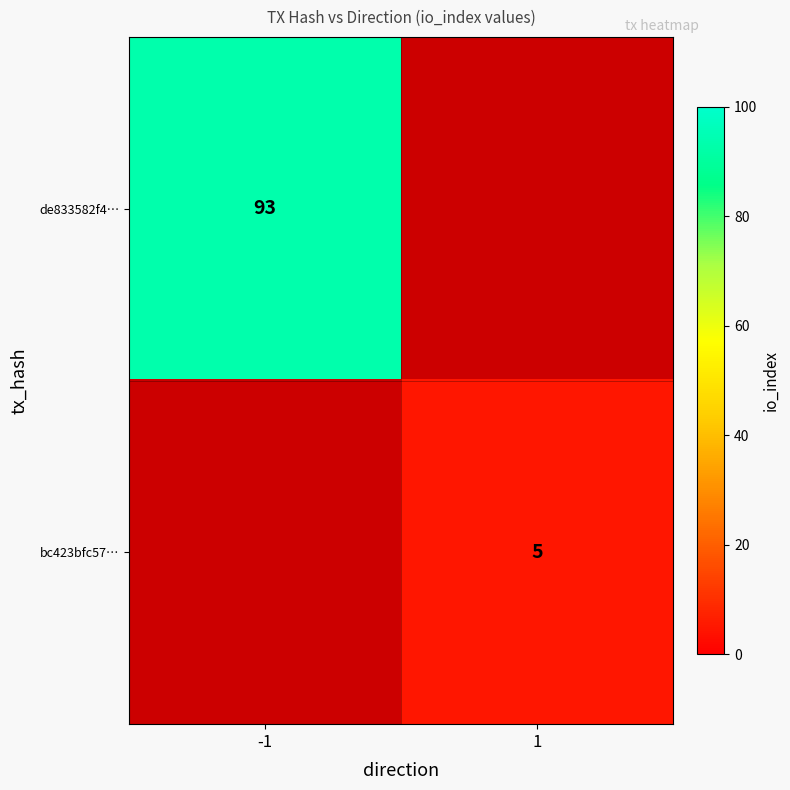

At how many categories does at least one series exceed 54?

1